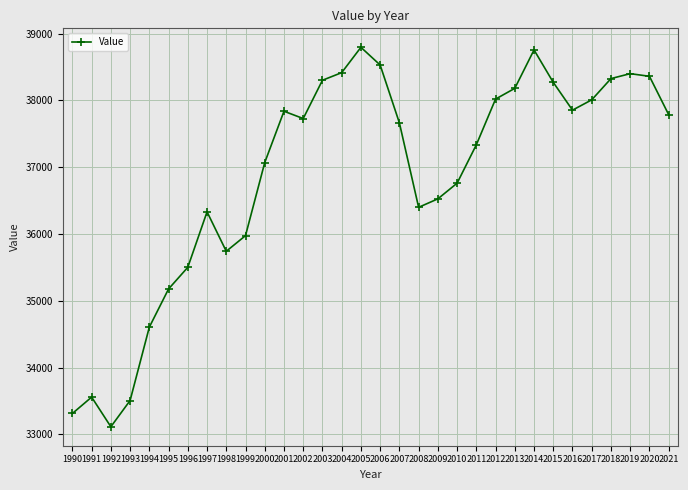

What is the smallest value displayed?

33113.3